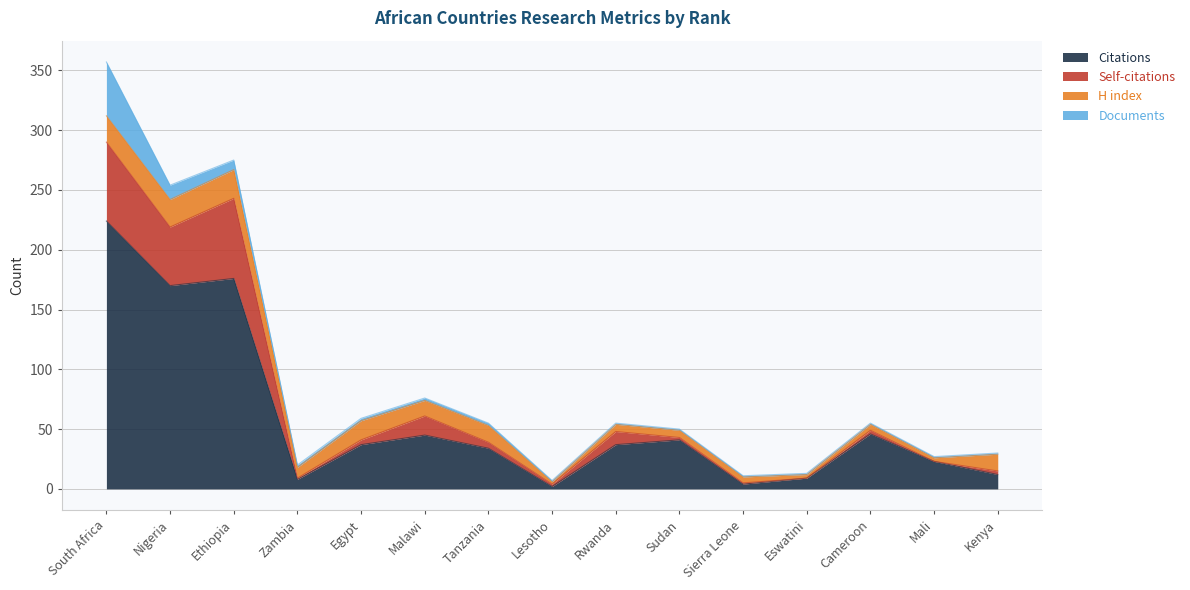

At which label does Citations reach its minimum?

Lesotho